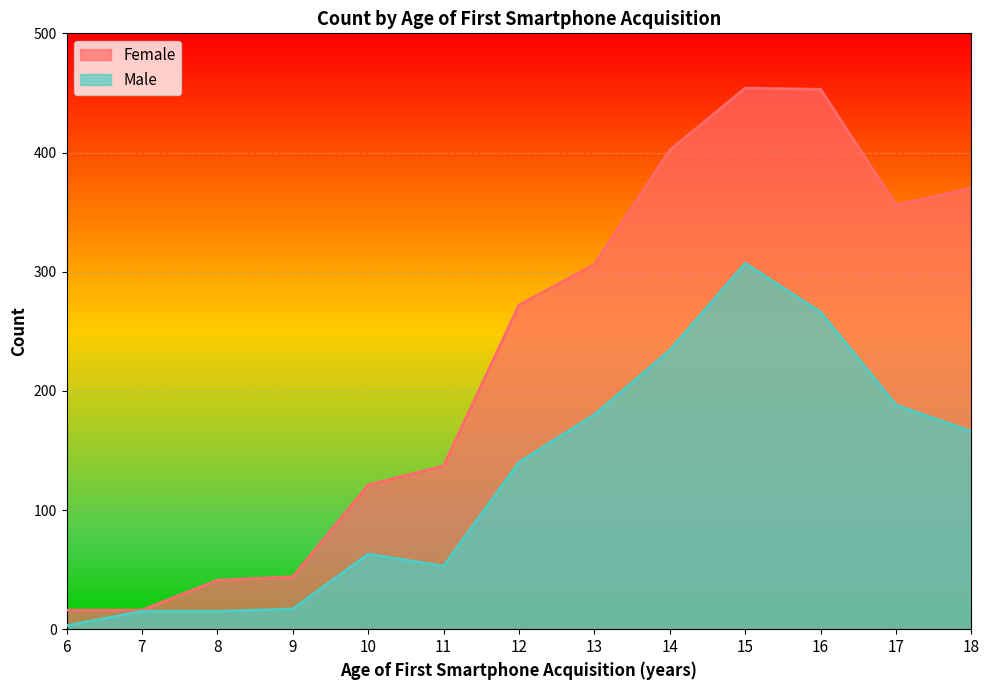

The value of Male at 13 is 180. True or false?

True